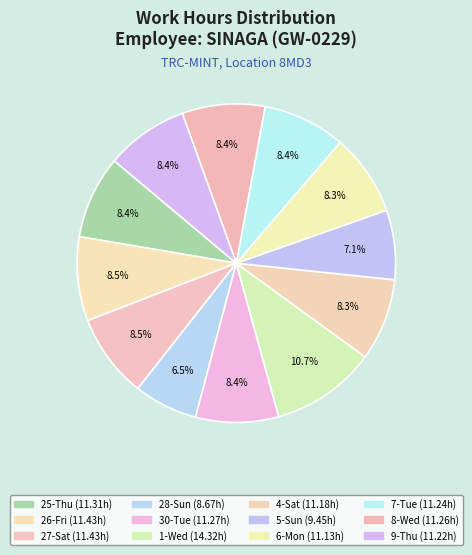

Count the number of slices in the pie.

12